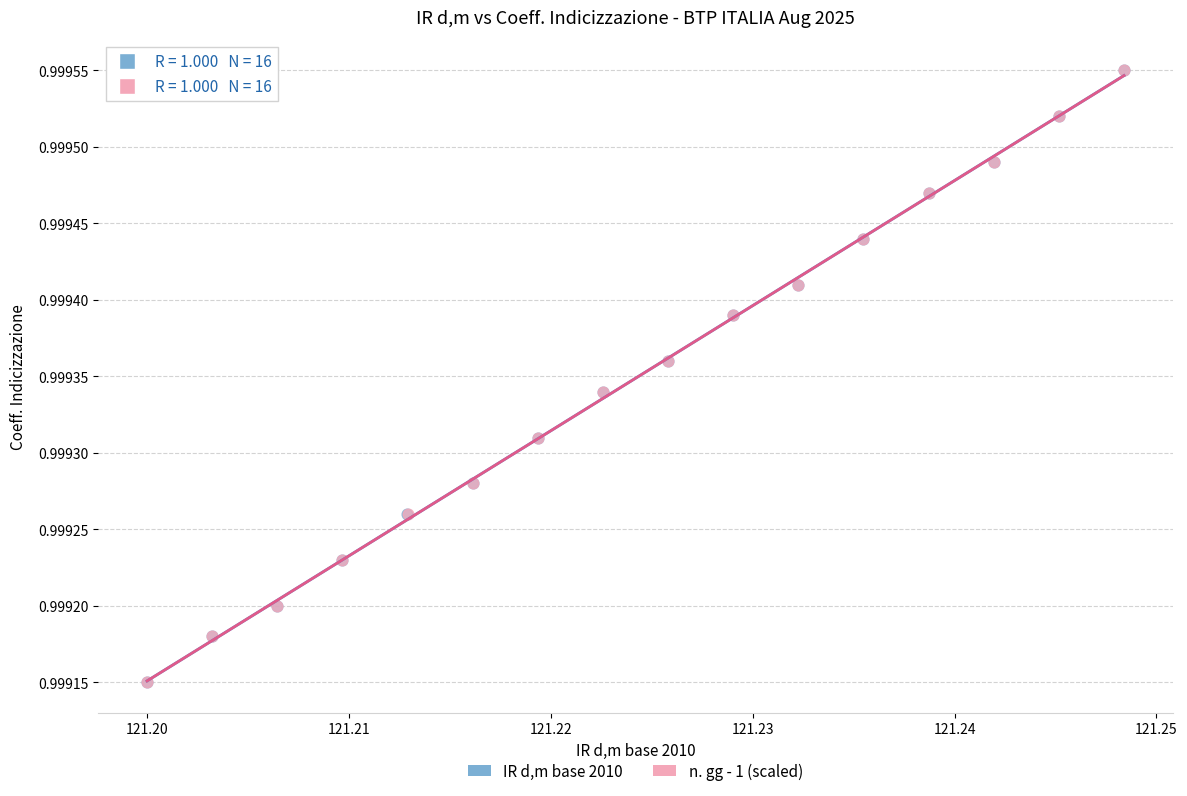

What are all the series names shown in the legend?

IR d,m base 2010, n. gg - 1 (scaled)